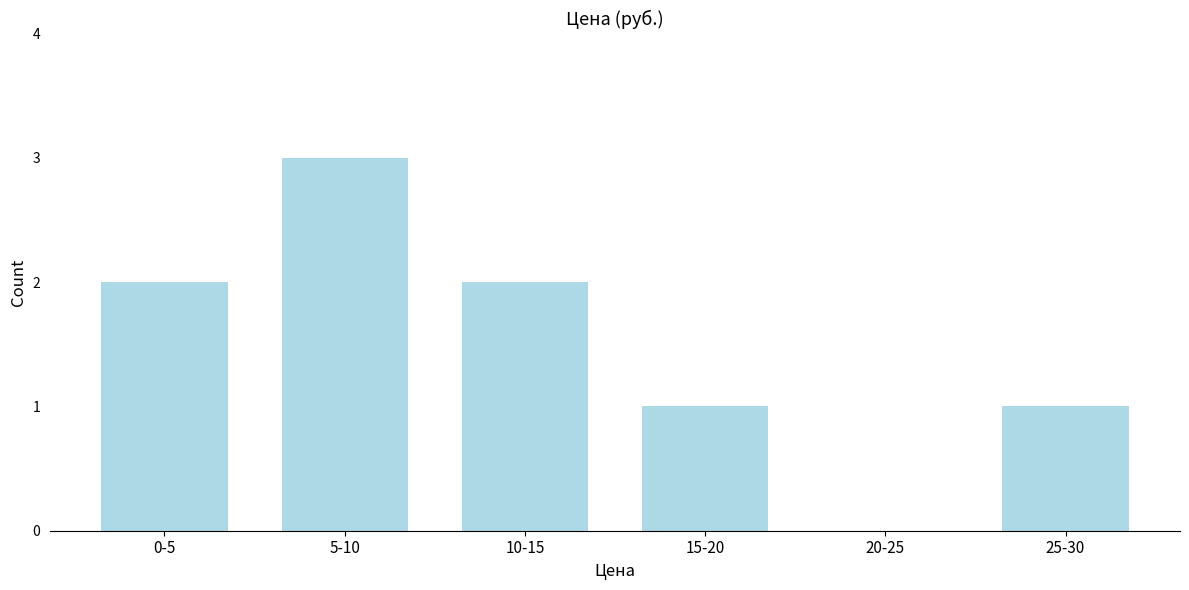

Reading left to right, list all the values displayed in this chart.

0-5=2	5-10=3	10-15=2	15-20=1	20-25=0	25-30=1